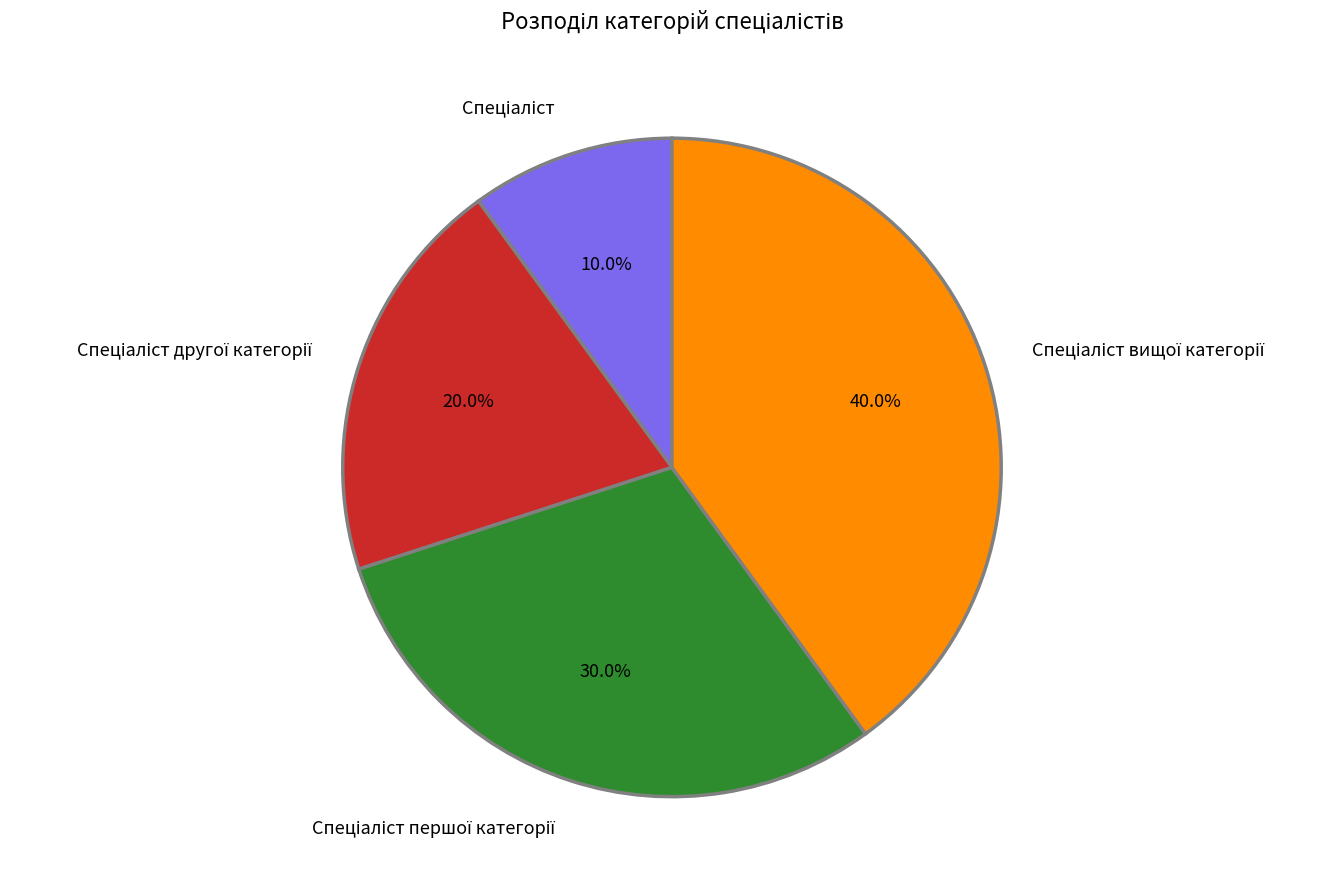

Is there a majority slice in this chart?

No